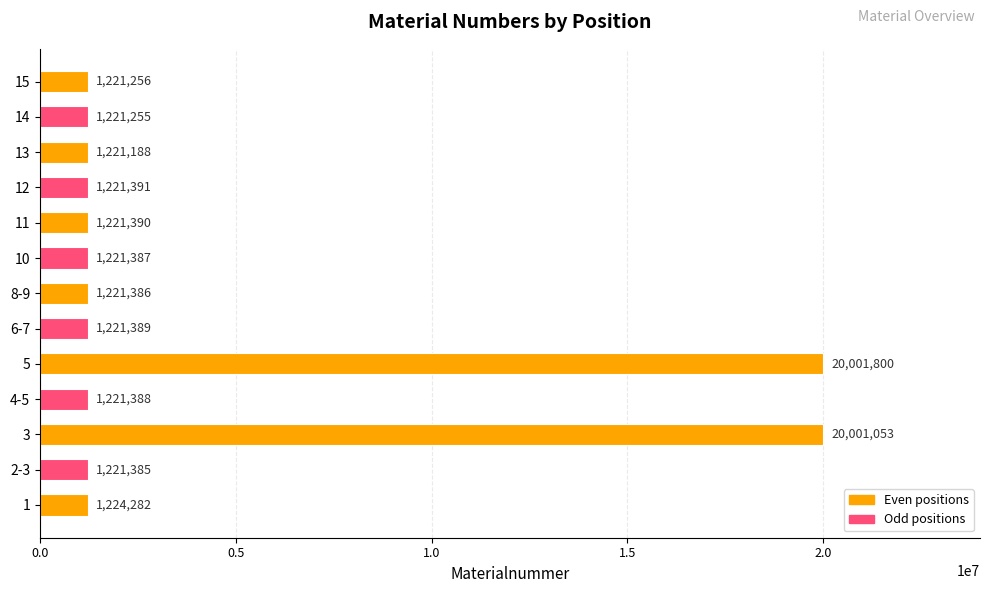

What is the difference between the values at 12 and 10?

4